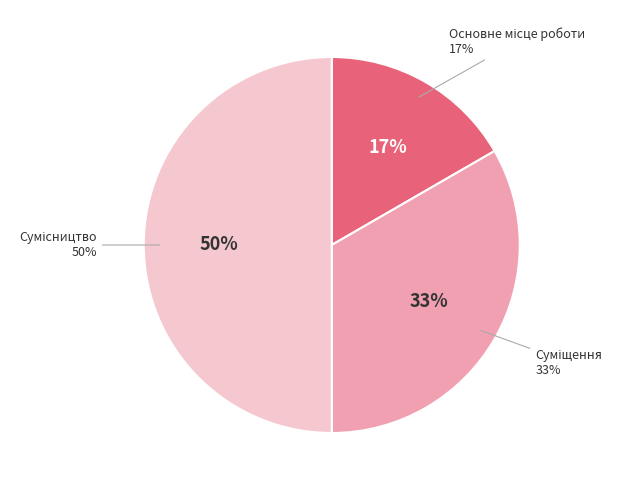

How many segments does this pie chart have?

3